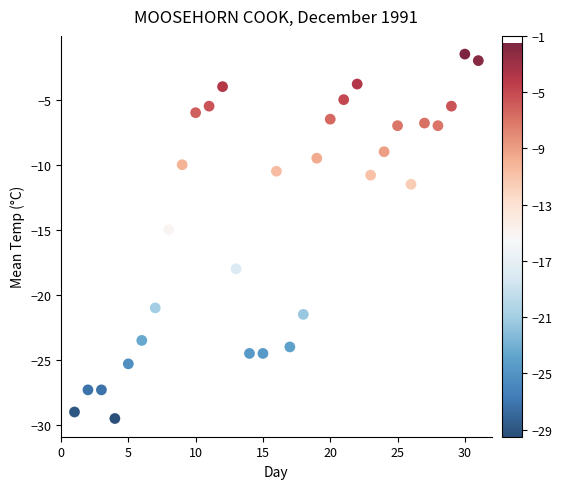

What is the range of X values (max minus min)?

30.0